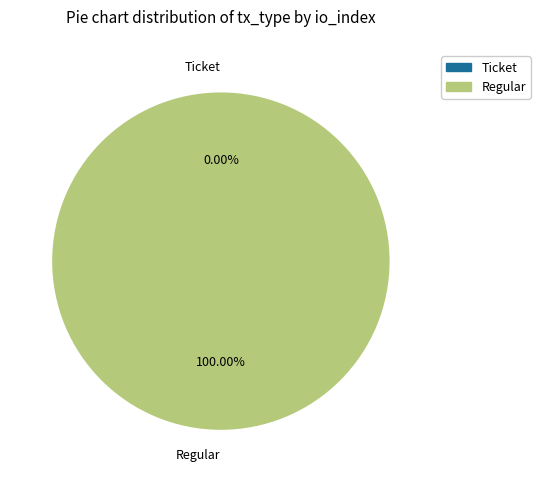

Between Ticket and Regular, which is larger?

Regular